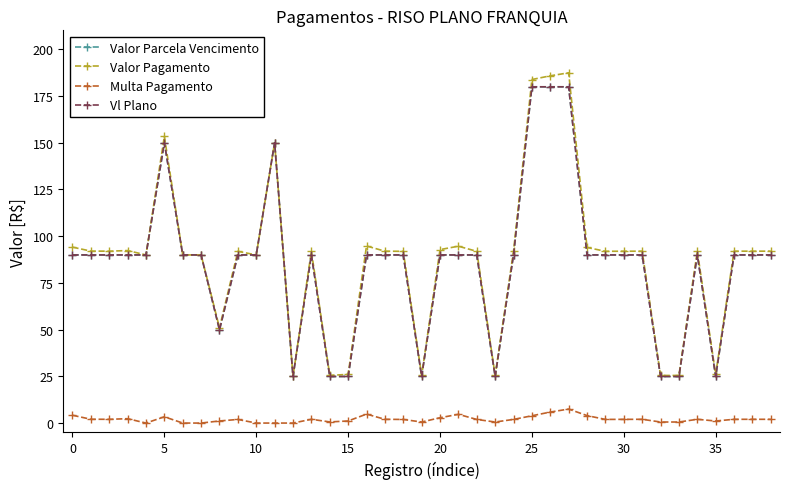

Is this an area chart (filled region under the line)?

No